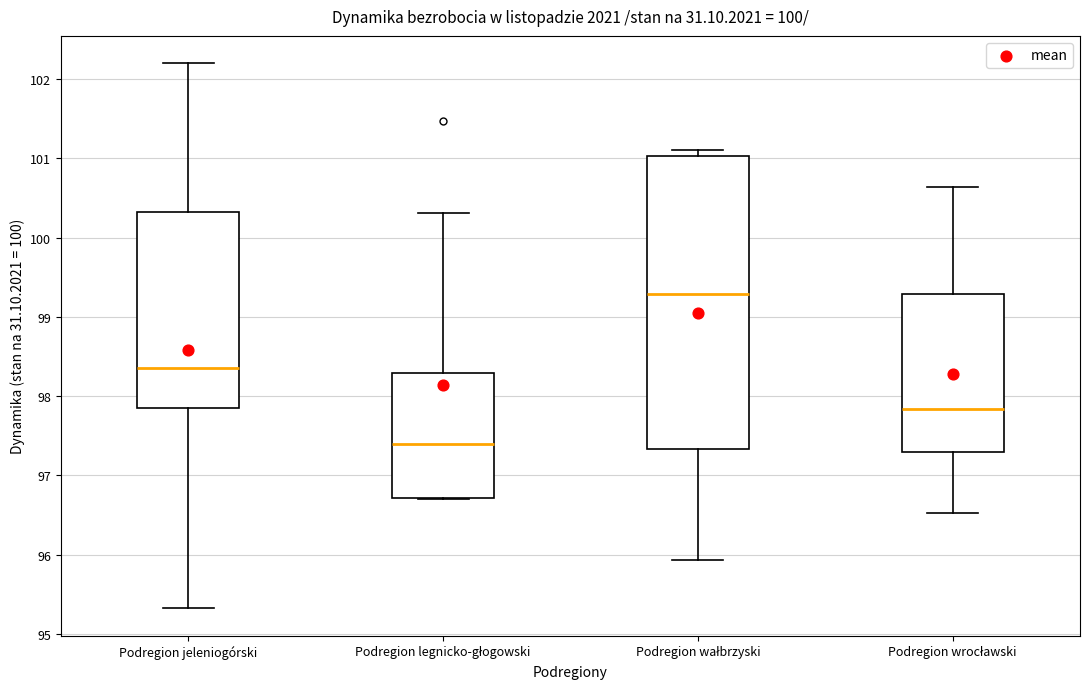

Reading left to right, transcribe this box plot: for each box, give where its median line is, the range the box spans, and where its two whiskers end, as read against the y-axis. The values are not printed on the chart, so give them approximately, as read against the axis.

Podregion jeleniogórski: median 98.4, box 97.9 to 100.3, whiskers 95.3 to 102.2
Podregion legnicko-głogowski: median 97.4, box 96.7 to 98.3, whiskers 96.7 to 100.3
Podregion wałbrzyski: median 99.3, box 97.3 to 101.0, whiskers 95.9 to 101.1
Podregion wrocławski: median 97.8, box 97.3 to 99.3, whiskers 96.5 to 100.6